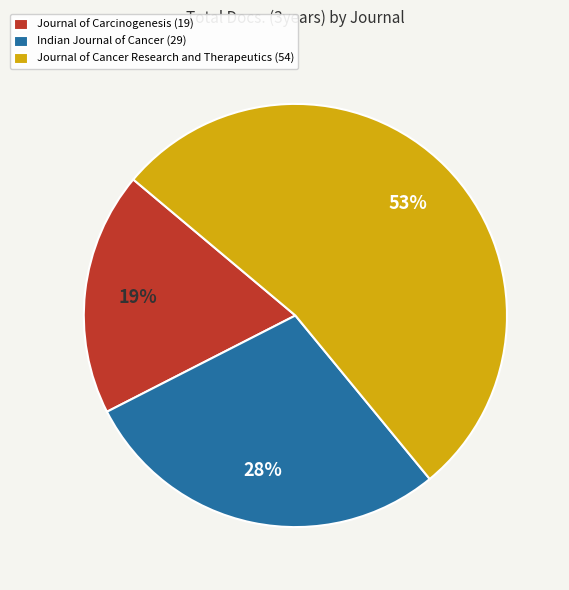

To the nearest percent, what is the difference between the Journal of Cancer Research and Therapeutics (54) and Indian Journal of Cancer (29) slice percentages?

25%